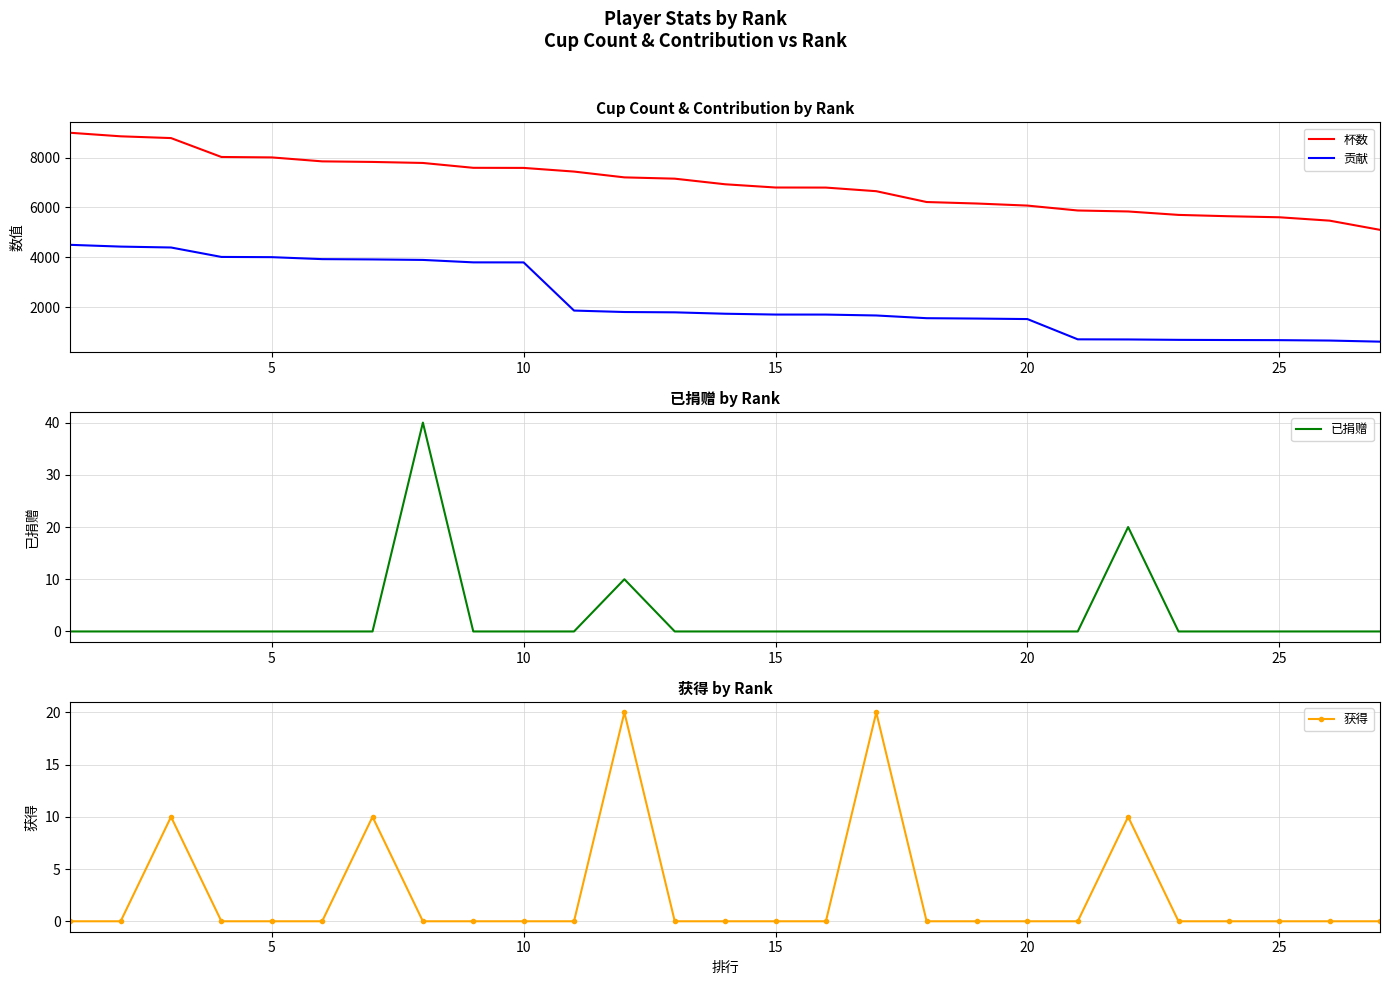

True or false: 杯数 and 贡献 intersect in this chart.

False